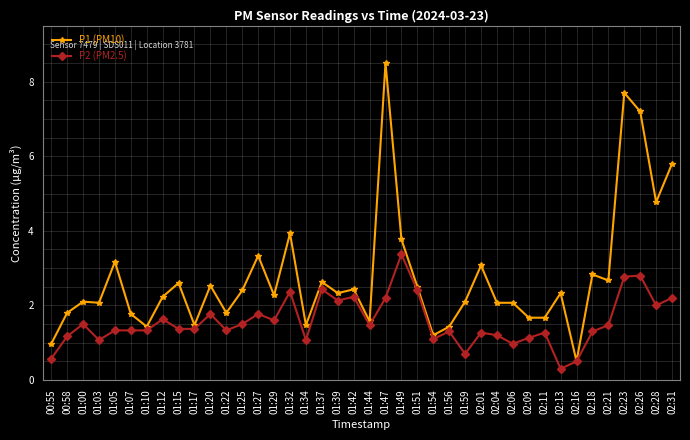

True or false: P2 (PM2.5) has more than 2 interior local peaks.

True